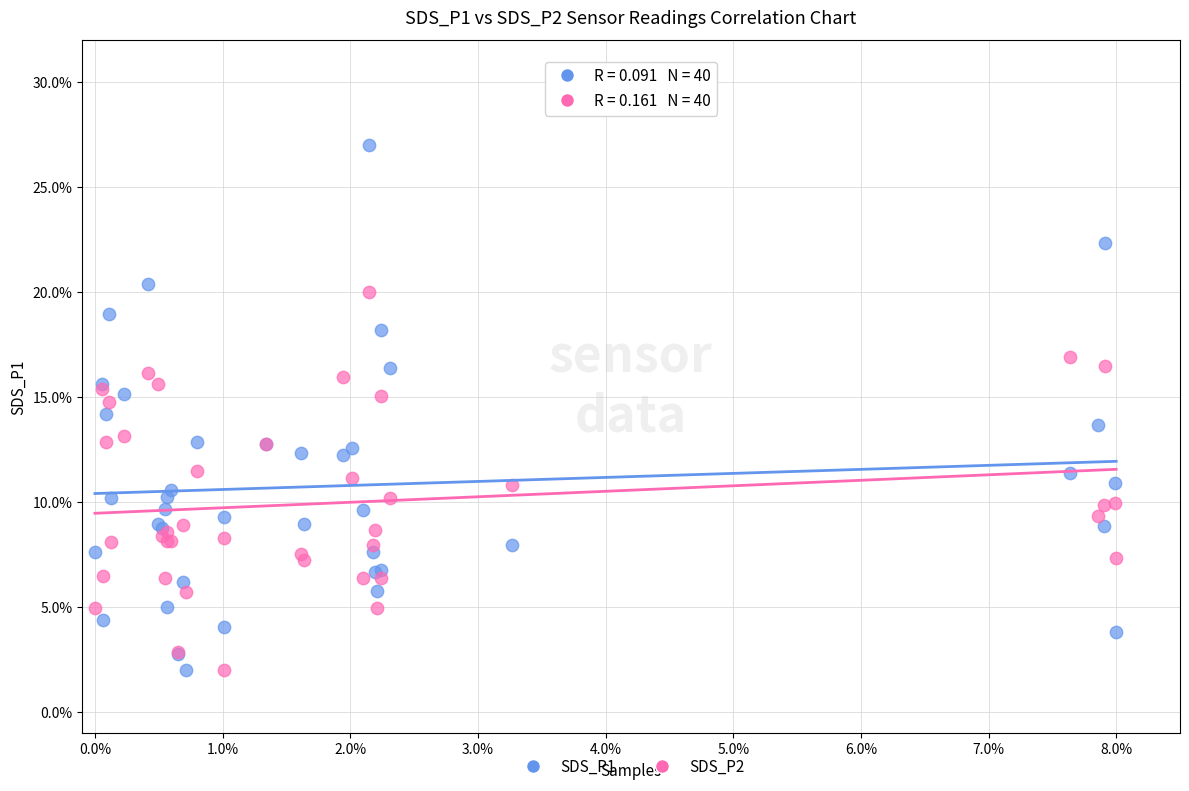

Which series has the widest spread of Y values?

SDS_P1